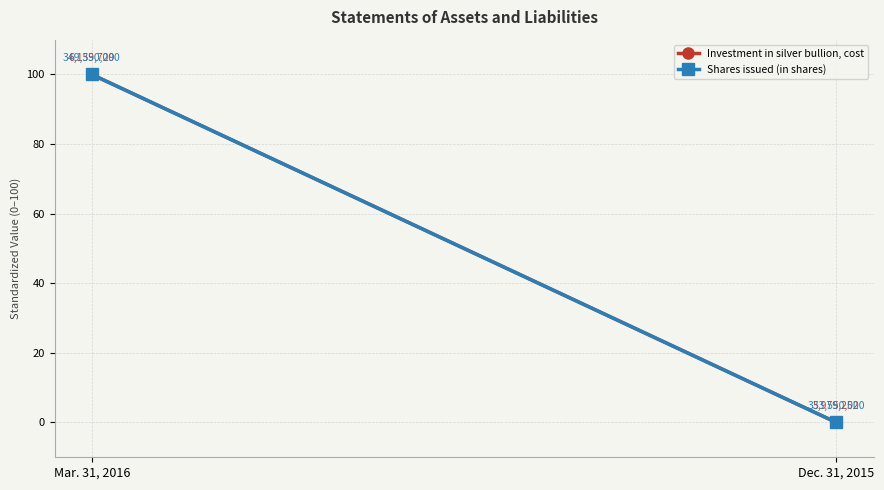

What is the average value of the Investment in silver bullion, cost series?

50